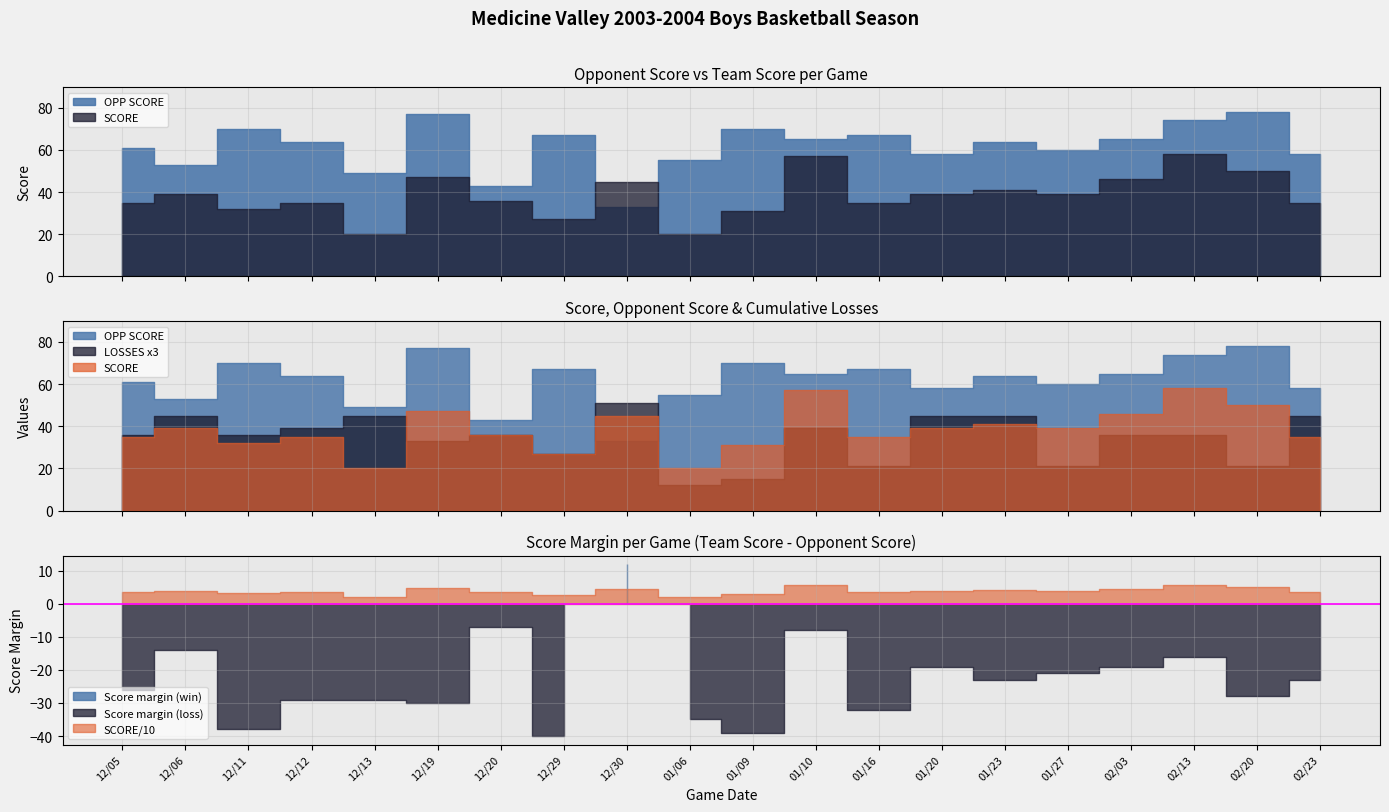

What is the difference between the highest and lowest values at 01/10?

52